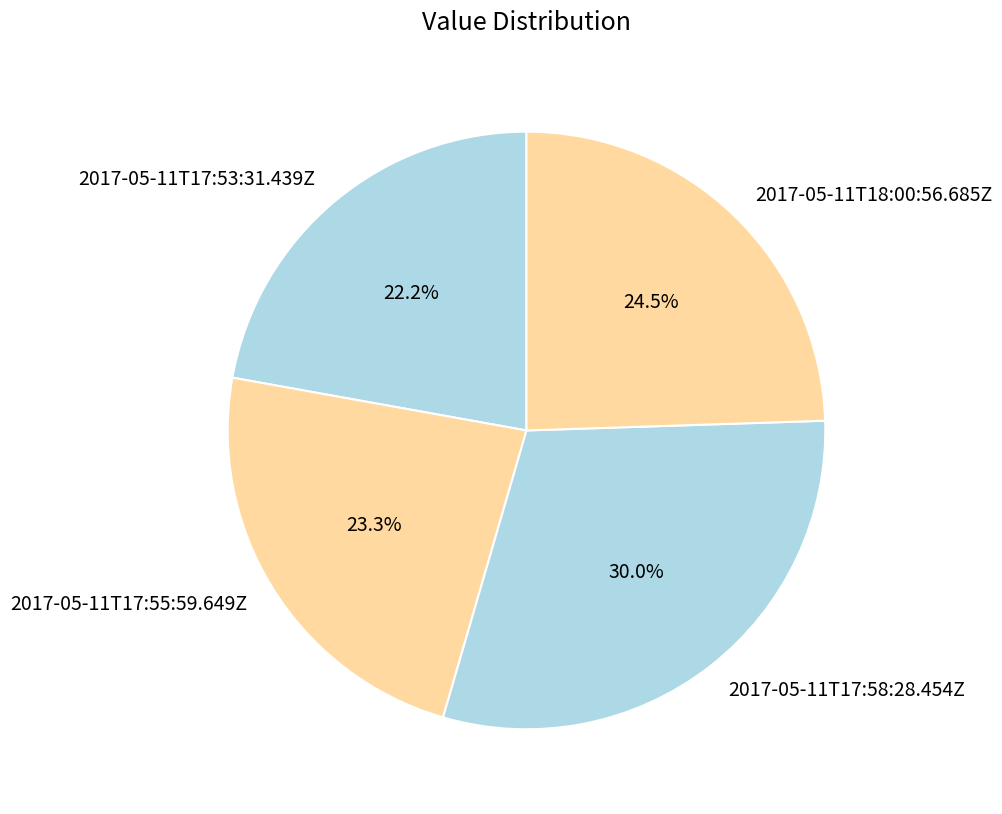

To the nearest percent, what is the combined percentage of 2017-05-11T17:53:31.439Z and 2017-05-11T17:58:28.454Z?

52%